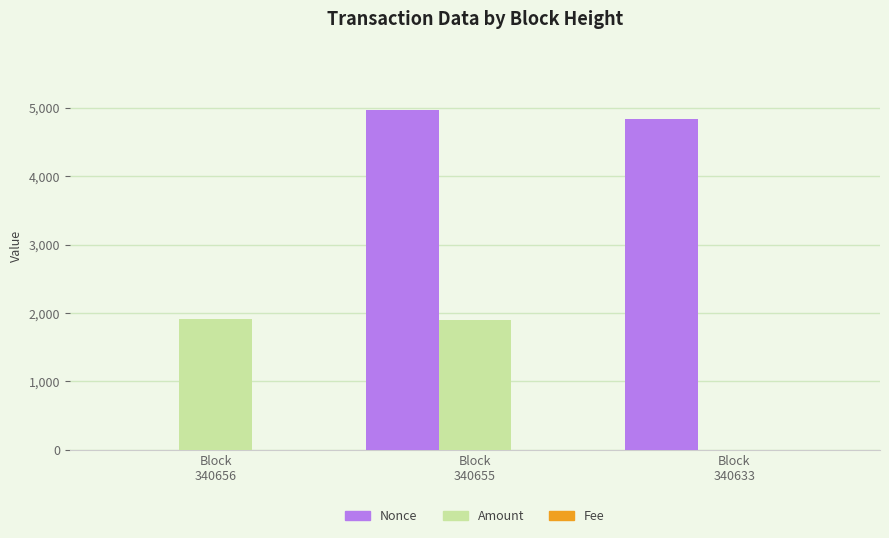

Which series has the largest total across all categories?

Nonce